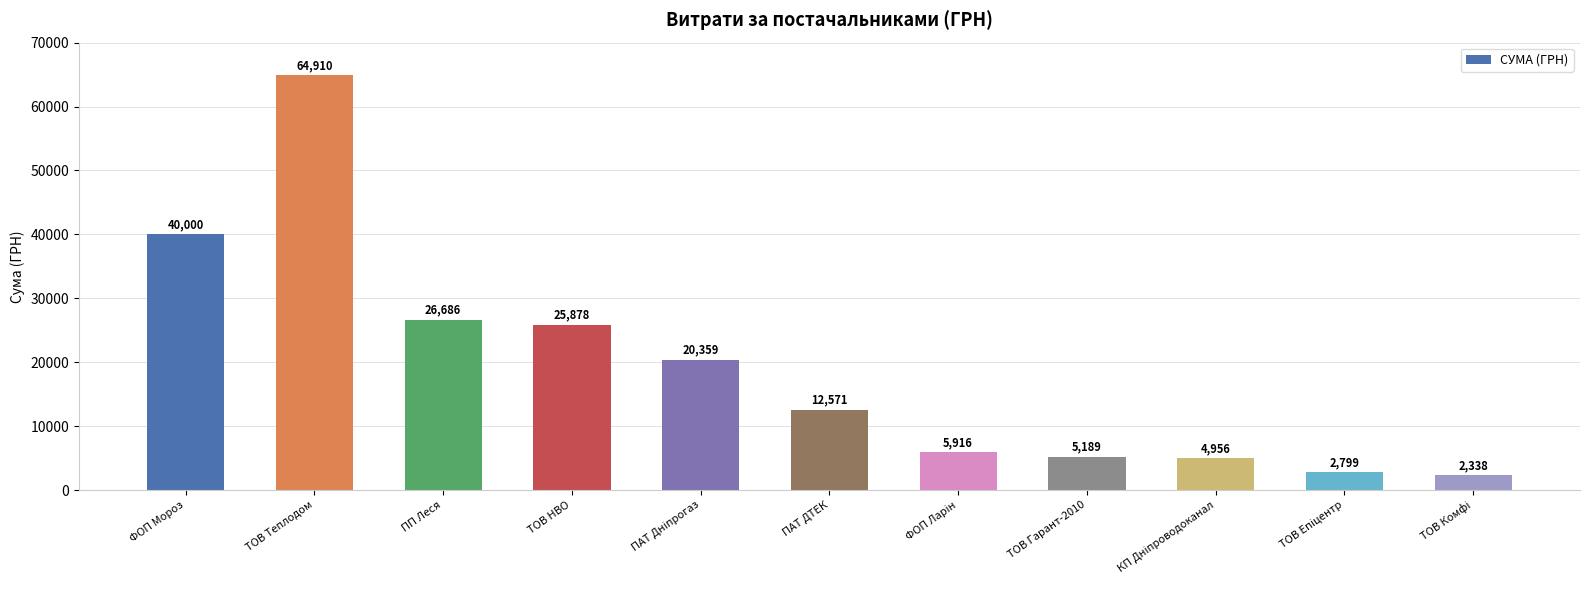

Where does the data first go above 12570?

ФОП Мороз